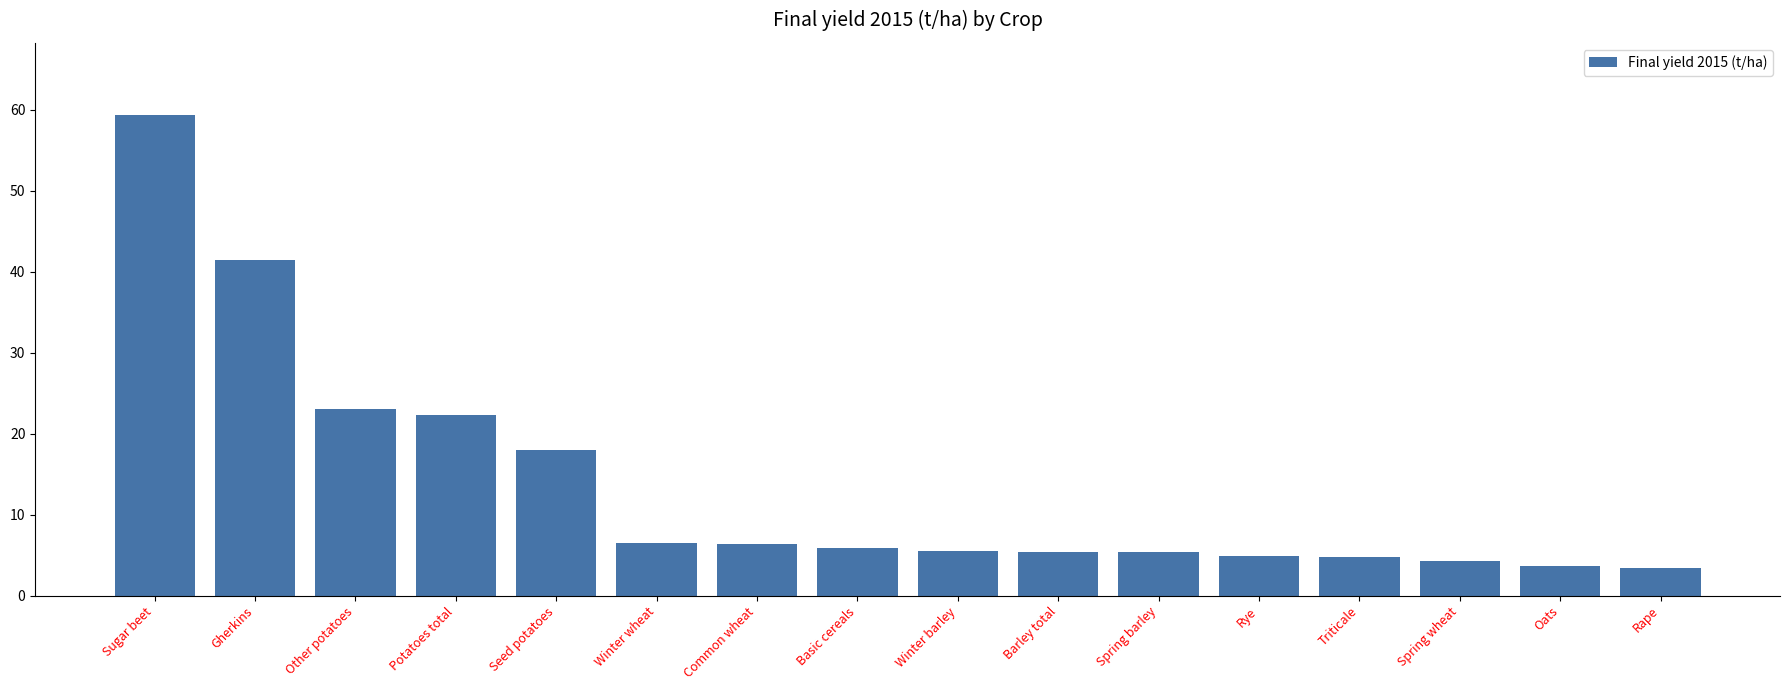

What is the greatest value displayed?

59.4